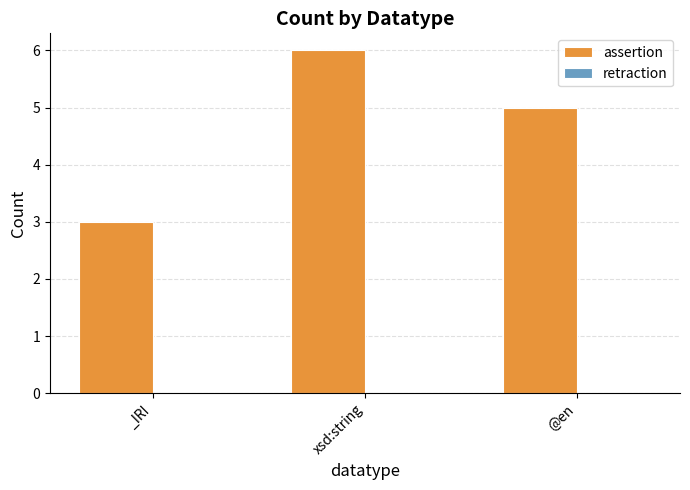

What position from the right is xsd:string?

2